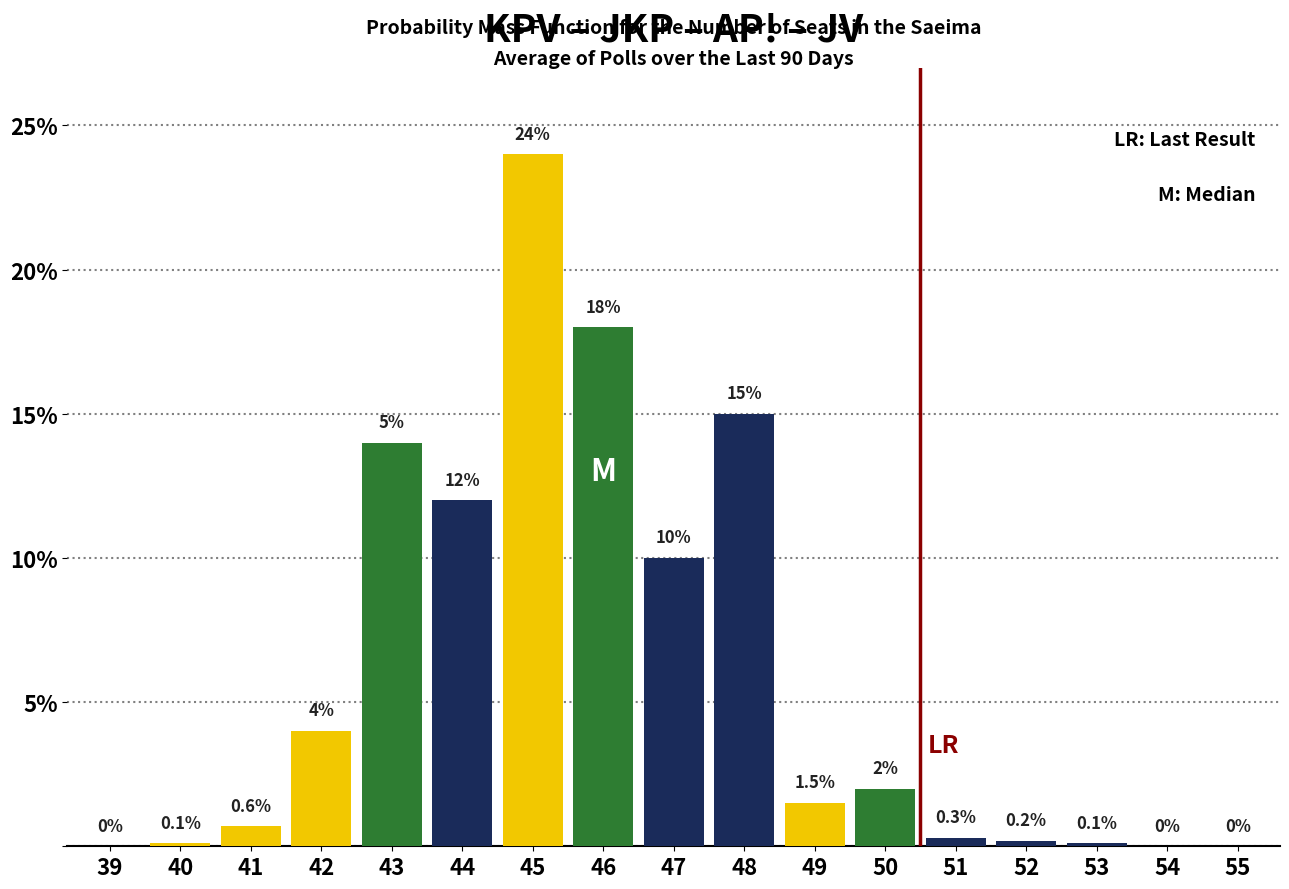

Reading left to right, extract all data points from this chart.

39=0.0	40=0.1	41=0.7	42=4.0	43=14.0	44=12.0	45=24.0	46=18.0	47=10.0	48=15.0	49=1.5	50=2.0	51=0.3	52=0.2	53=0.1	54=0.0	55=0.0